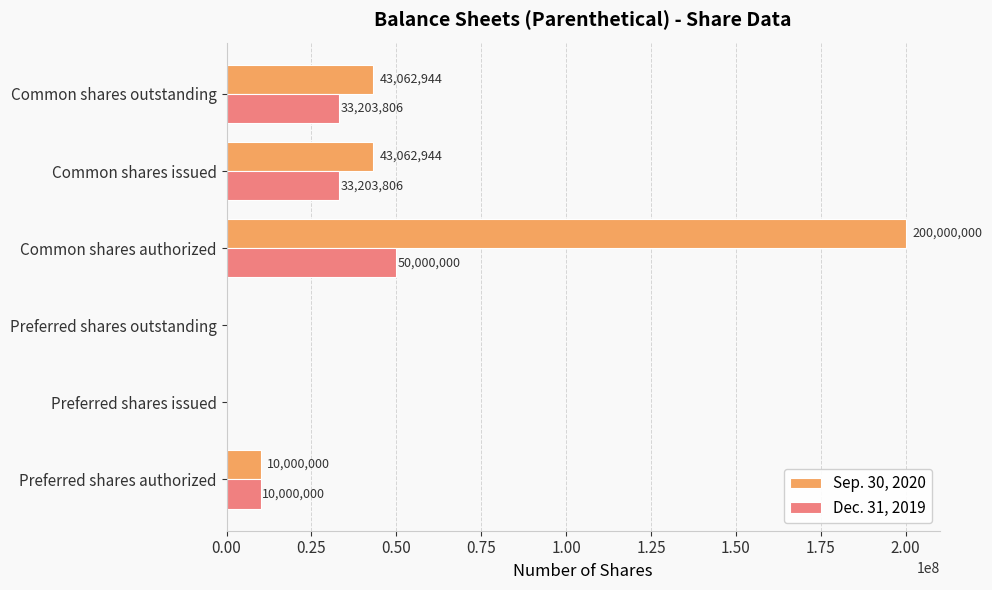

Is it true that Dec. 31, 2019 equals 0 at Preferred shares issued?

True